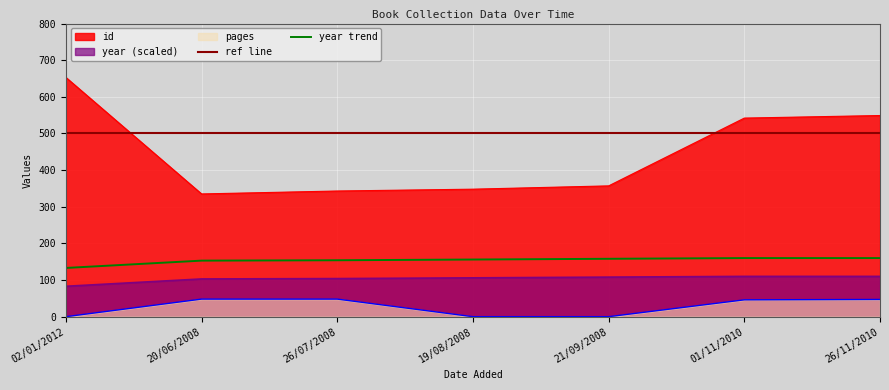

List the series in order of their peak value, lowest first.

pages, year, id